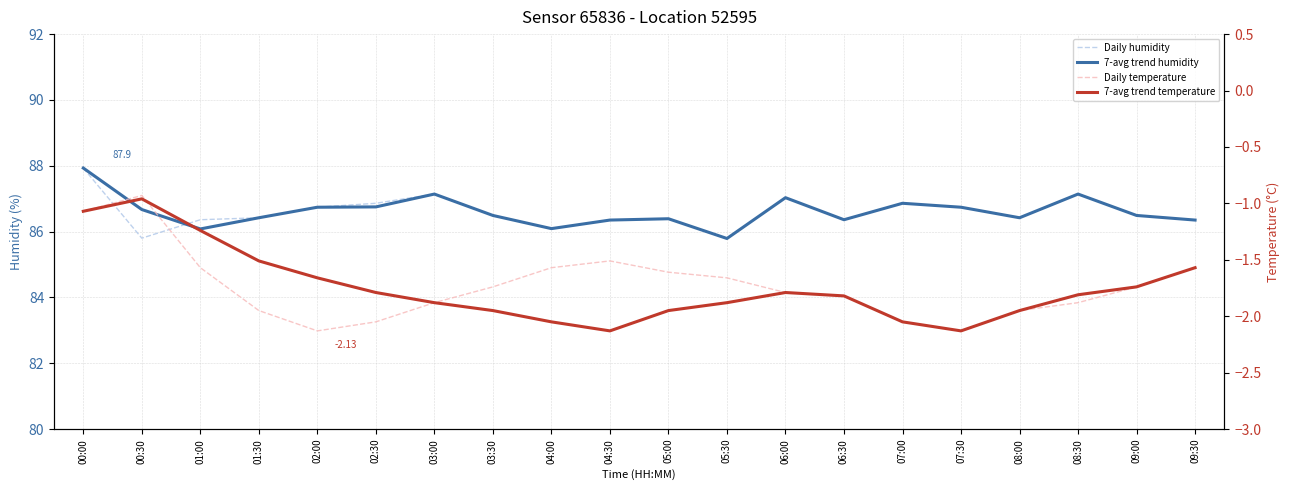

What is the difference between the maximum and minimum values in the Daily temperature series?

1.2